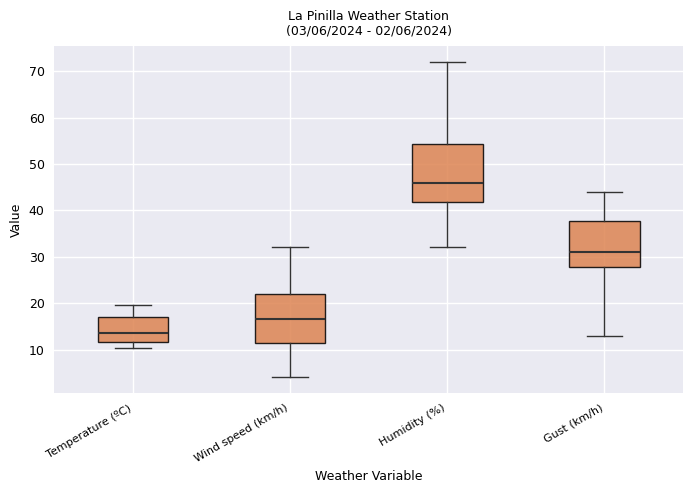

Which box has the highest median line?

Humidity (%)